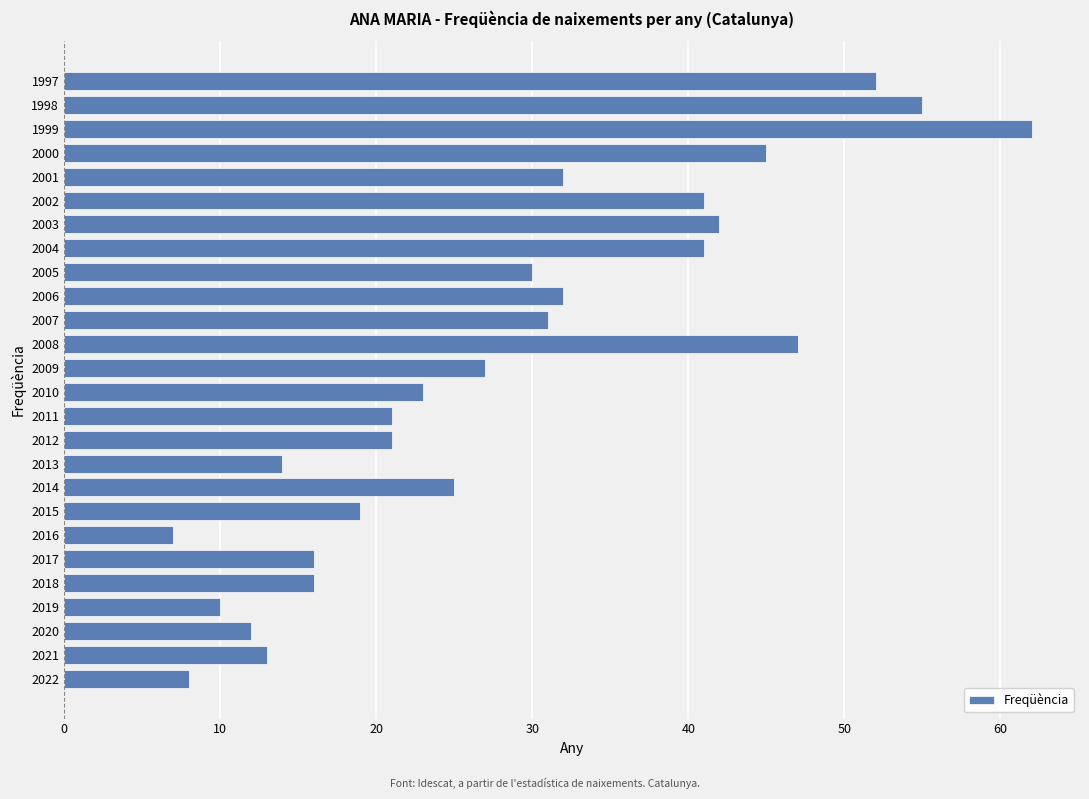

Reading bottom to top, extract all data points from this chart.

8	13	12	10	16	16	7	19	25	14	21	21	23	27	47	31	32	30	41	42	41	32	45	62	55	52